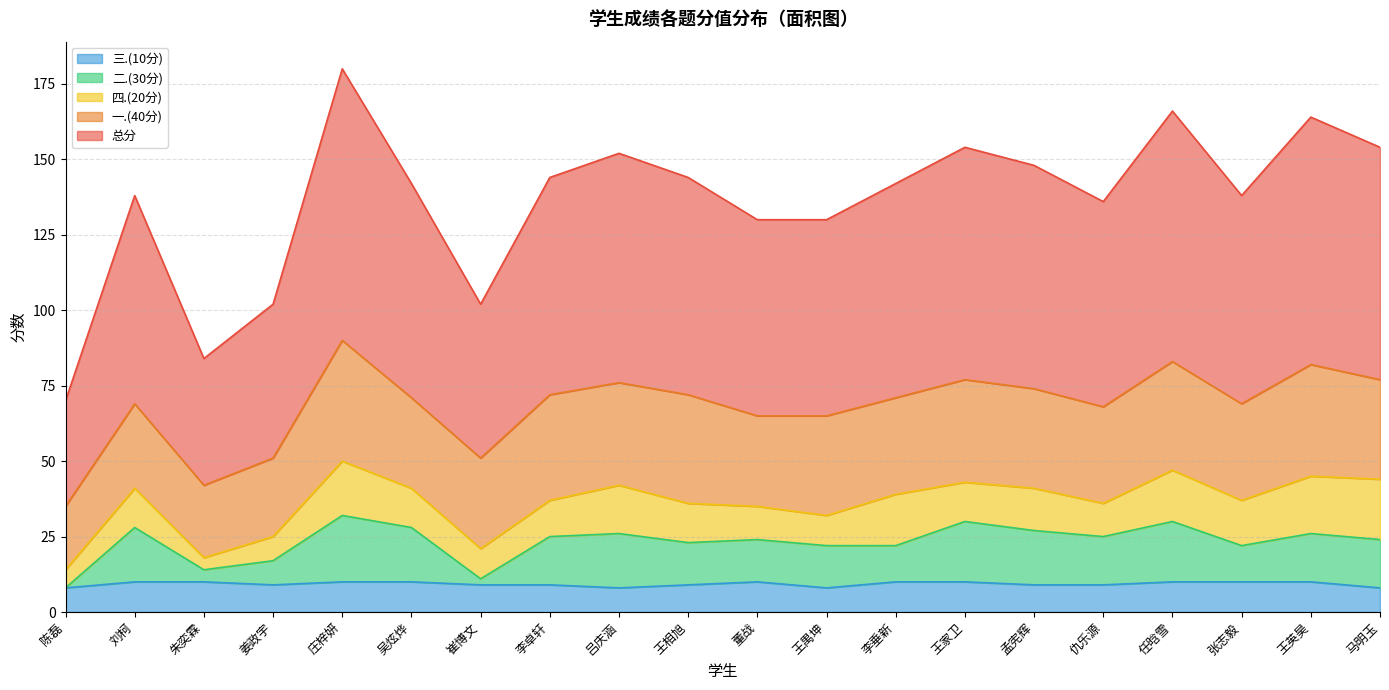

In 二.(30分), how many points are lower than both neighbors (excluding endpoints)?

5